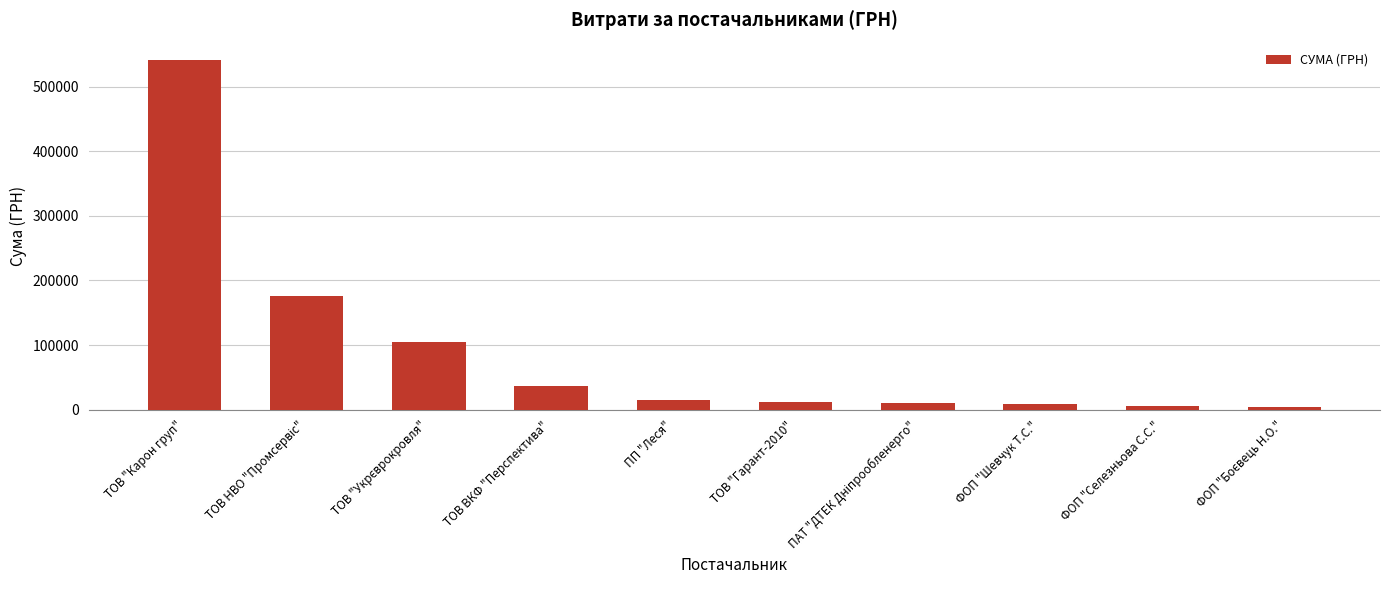

What is the label of the 5th bar from the right?

ТОВ "Гарант-2010"